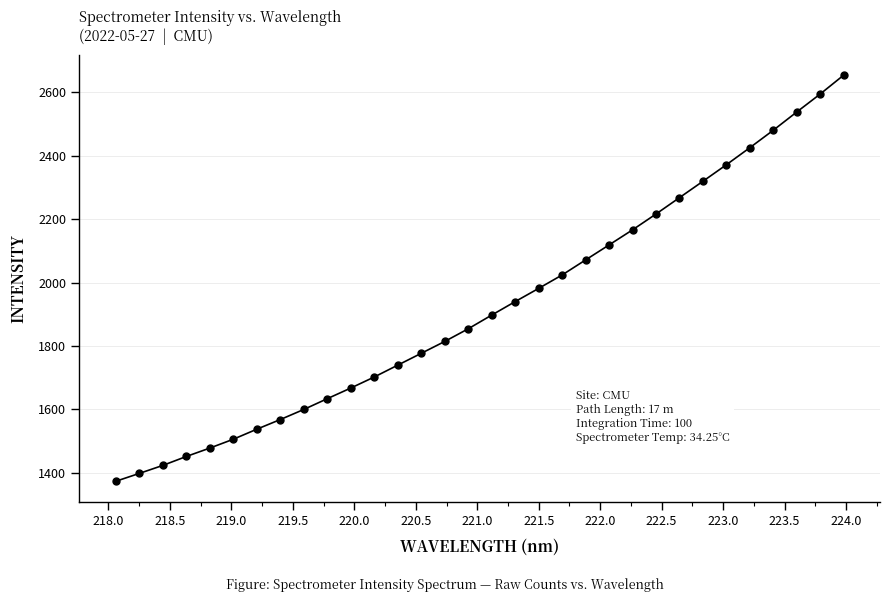

What is the value of the 13th point from the left?

1739.7